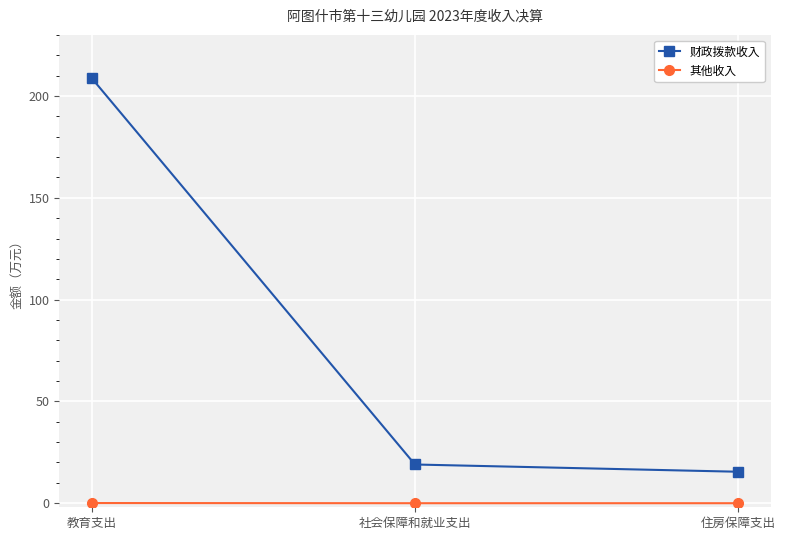

Is it true that 财政拨款收入 equals 6.1 at 社会保障和就业支出?

False